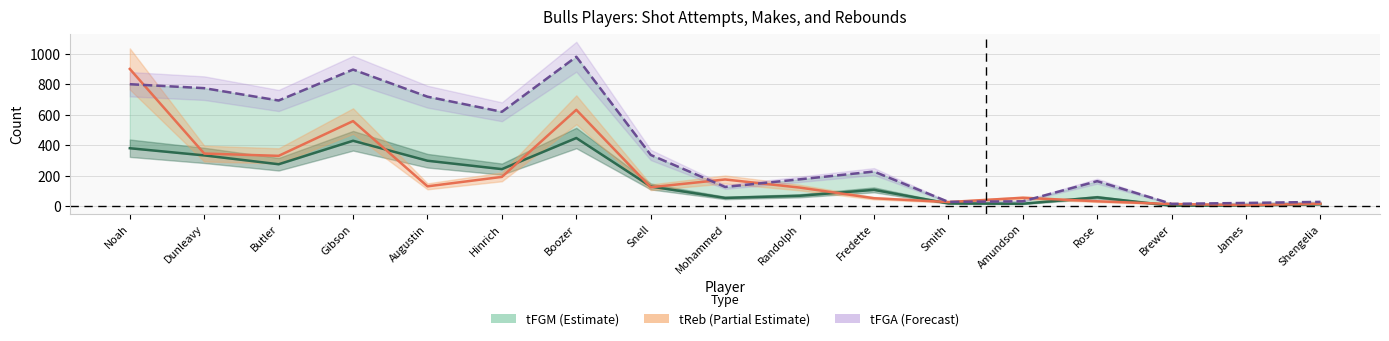

What position from the right is Augustin?

13